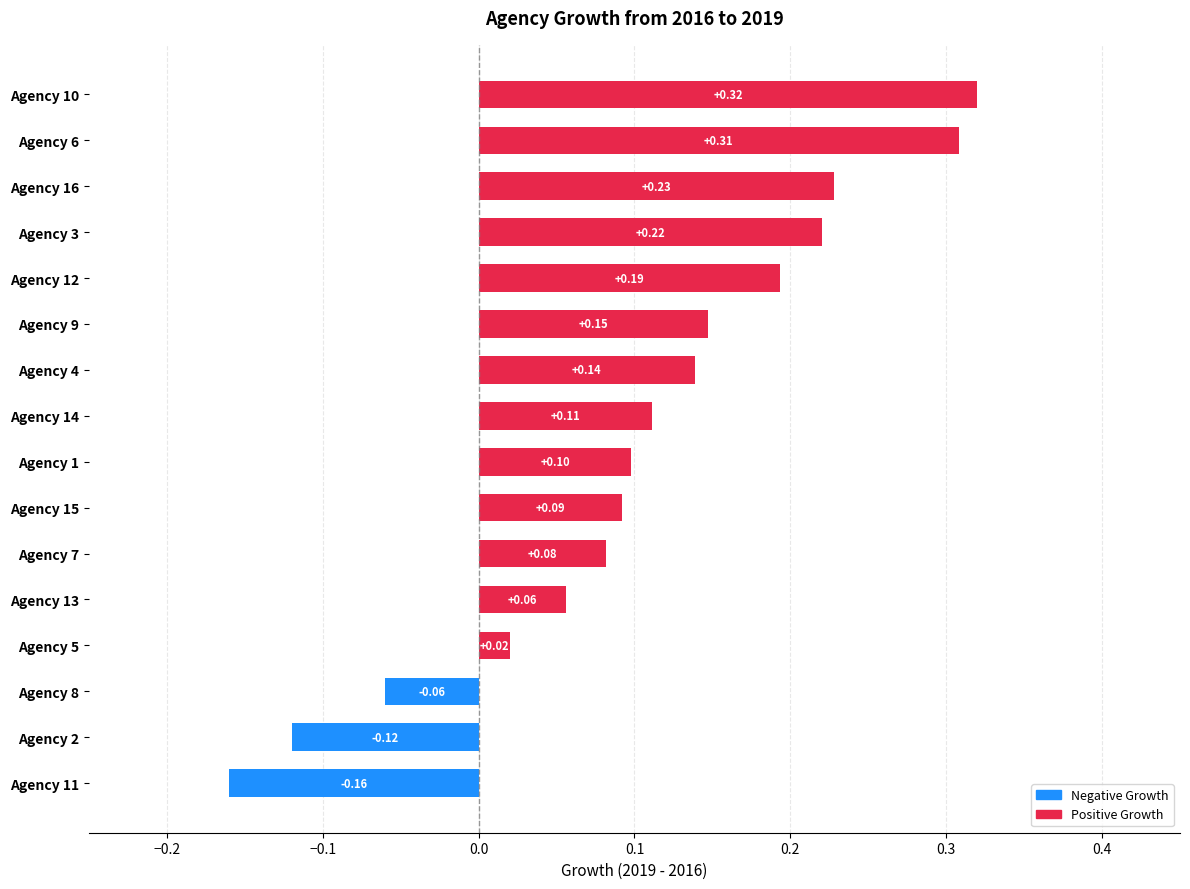

What is the change in value from Agency 2 to Agency 15?

+0.2